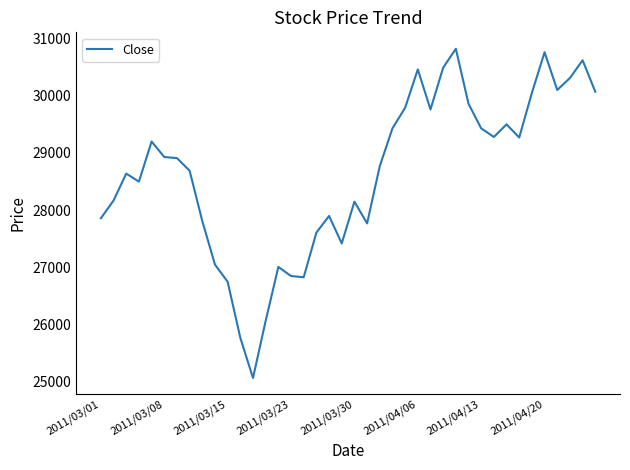

What is the smallest value displayed?

25070